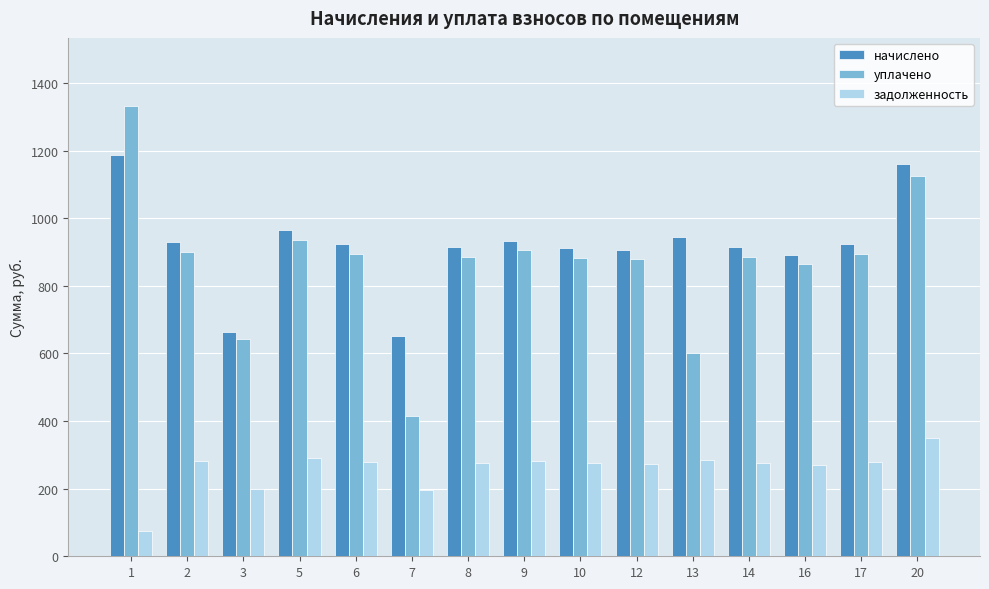

Rank the series at 7 from highest to lowest value.

начислено, уплачено, задолженность